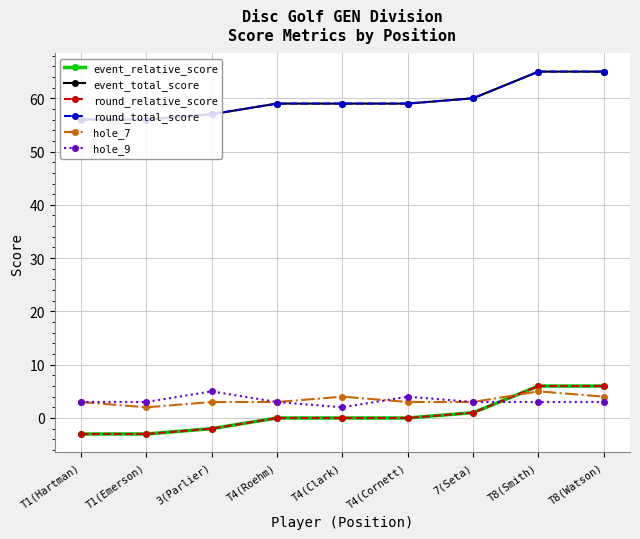

At which label does event_total_score reach its peak?

T8(Smith)